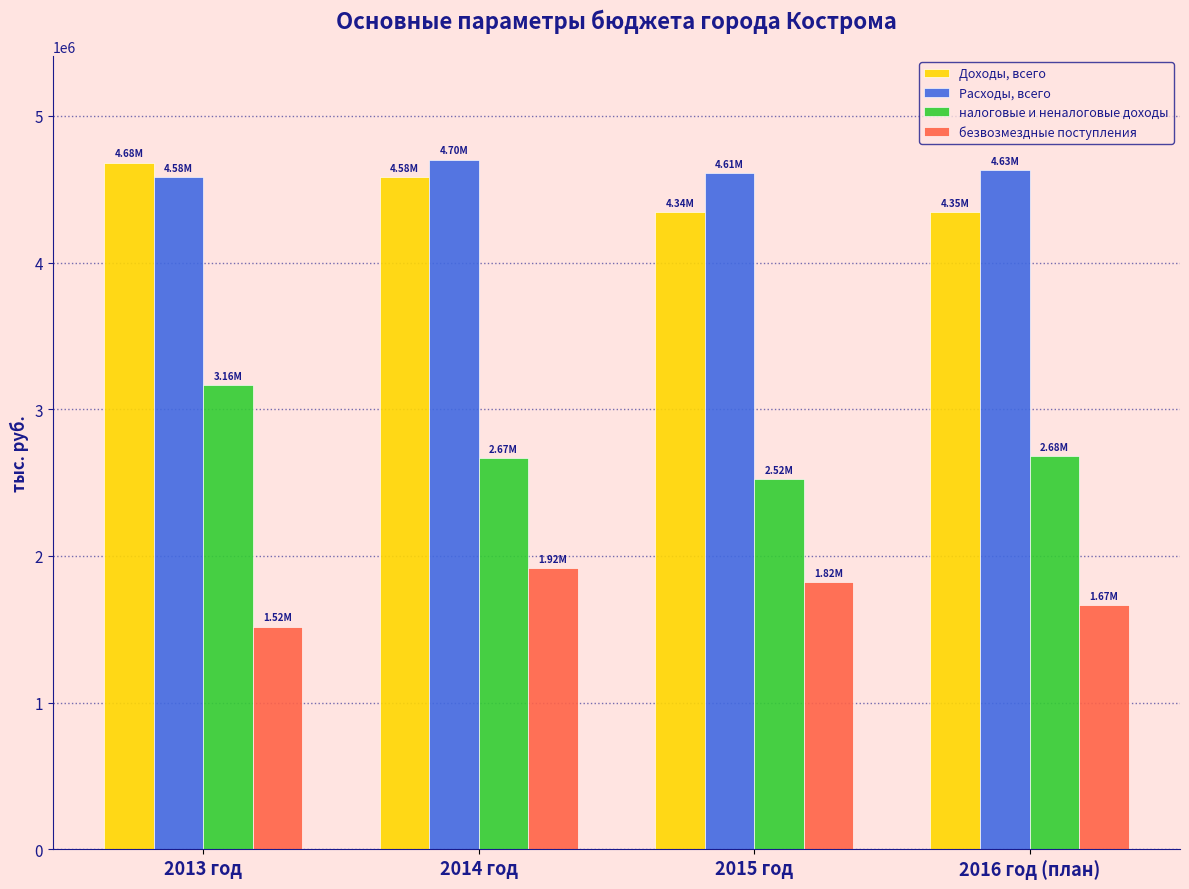

What is the difference between the highest and lowest values at 2016 год (план)?

2963365.7